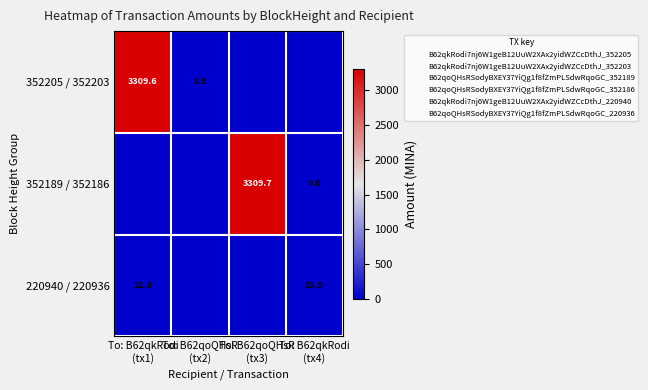

Which series changed the most between To: B62qkRodi (tx1) and To: B62qoQHsR (tx2)?

352205 / 352203